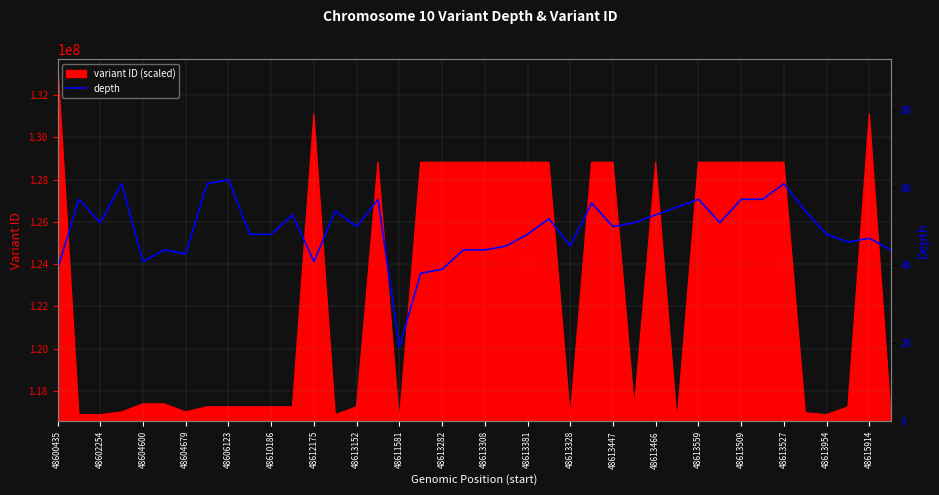

What is the minimum value for variant ID (scaled)?

116588620